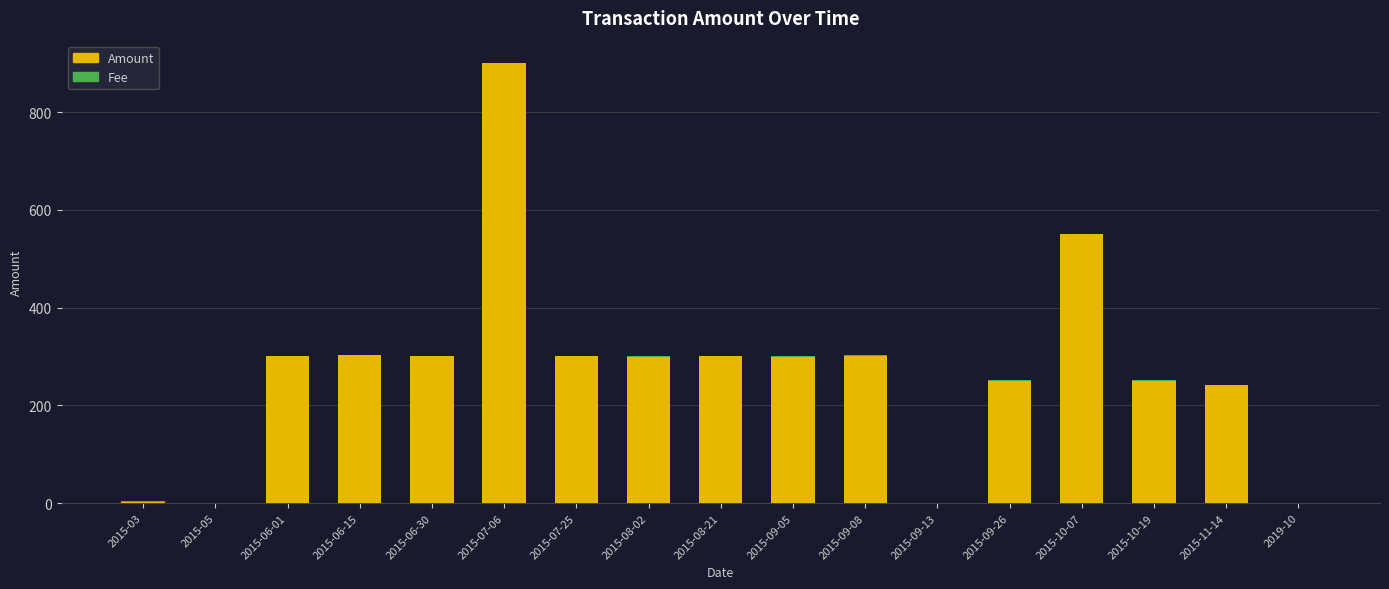

At which label does Amount reach its peak?

2015-07-06